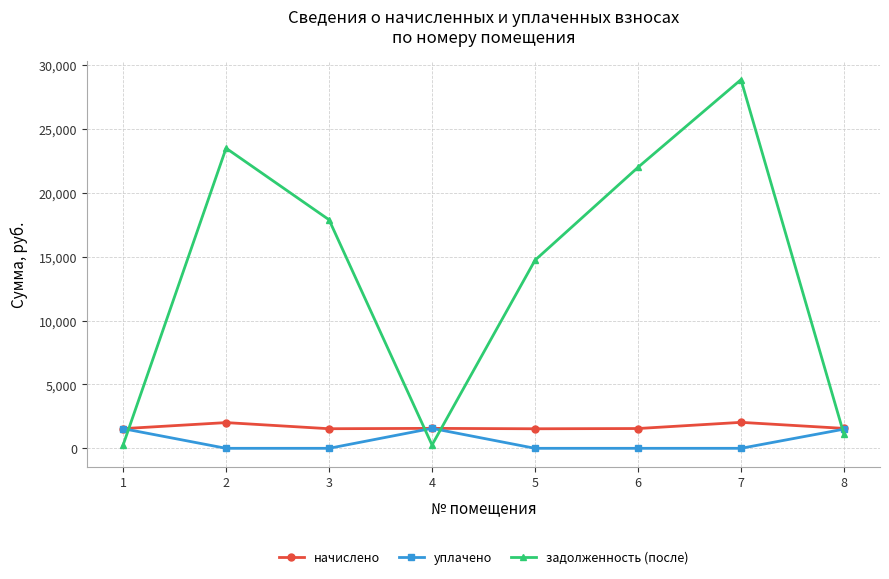

Rank the series at 2 from highest to lowest value.

задолженность (после), начислено, уплачено